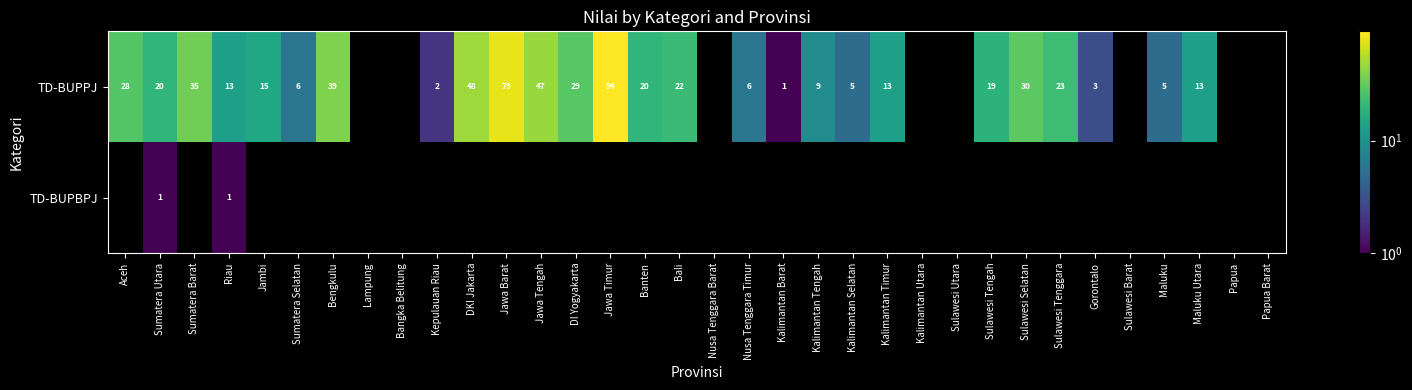

True or false: TD-BUPPJ has a value of 20 at Sumatera Barat.

False